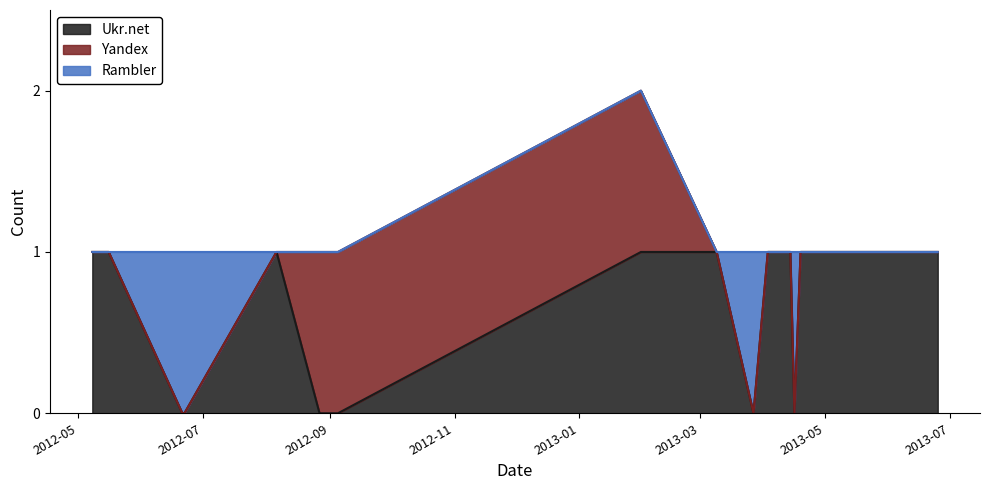

Reading right to left, list all the values displayed in this chart.

Ukr.net: 1	1	0	1	1	1	0	1	1	0	0	0	0	1	0	0	1	1	1	1	1
Yandex: 0	0	0	0	0	0	0	0	1	1	1	1	1	0	0	0	0	0	0	0	0
Rambler: 0	0	1	0	0	0	1	0	0	0	0	0	0	0	1	1	0	0	0	0	0